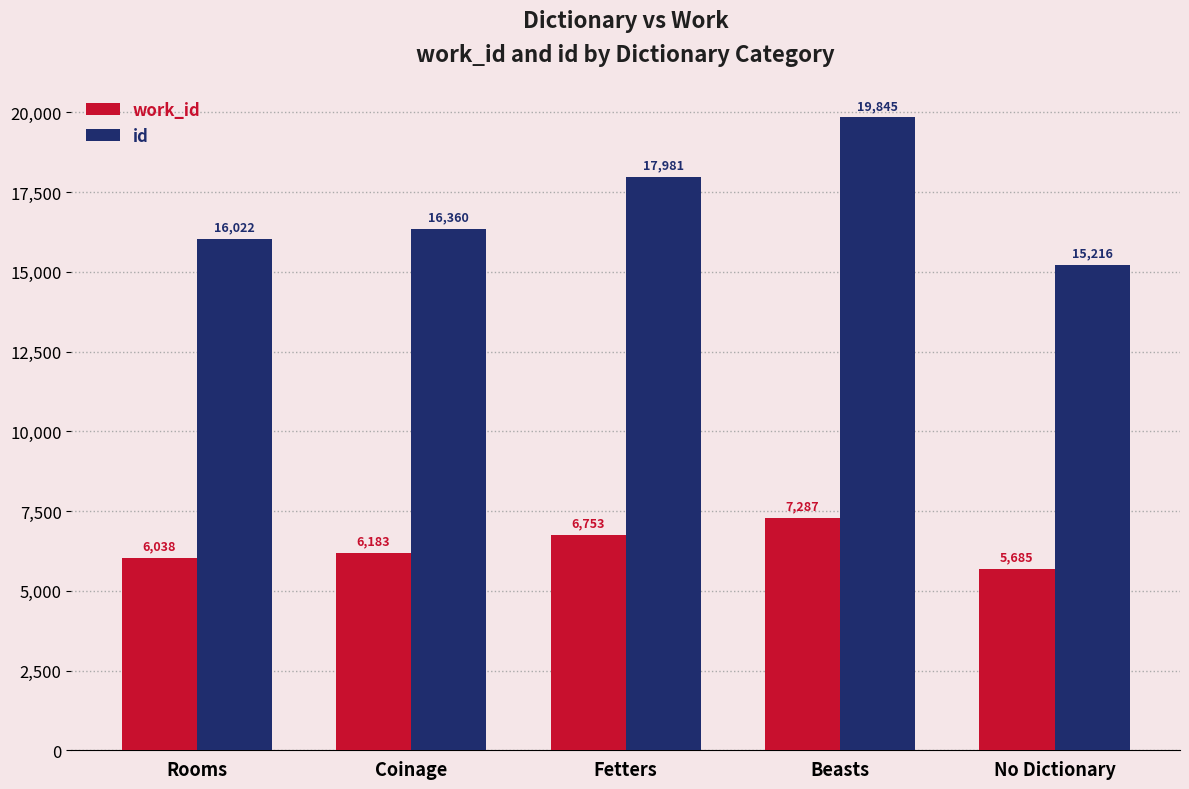

Is it true that id equals 15216 at No Dictionary?

True